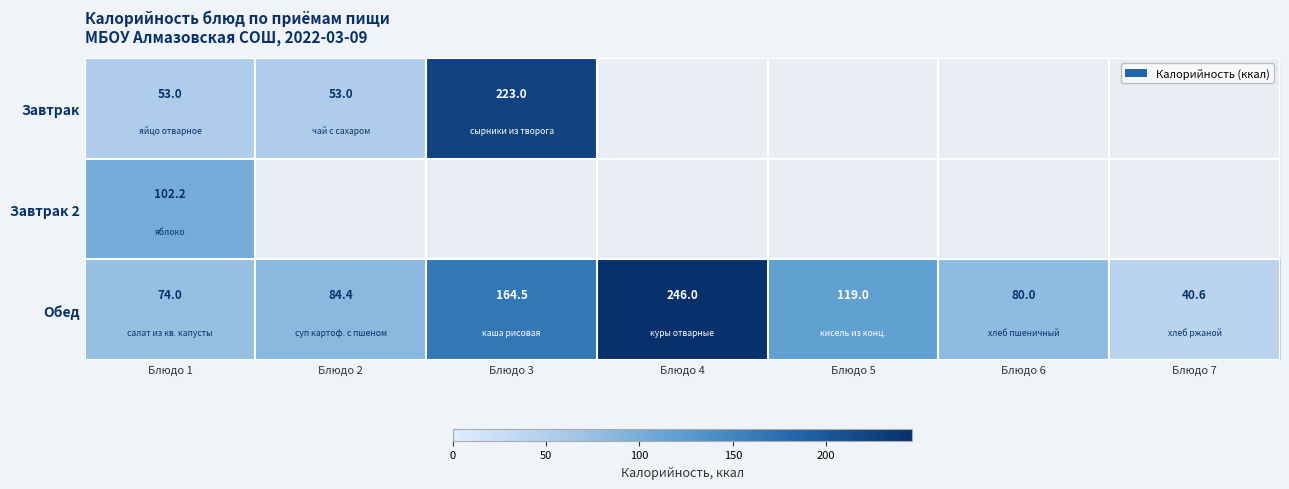

Is the value of Обед at Блюдо 1 greater than the value of Завтрак at Блюдо 1?

Yes